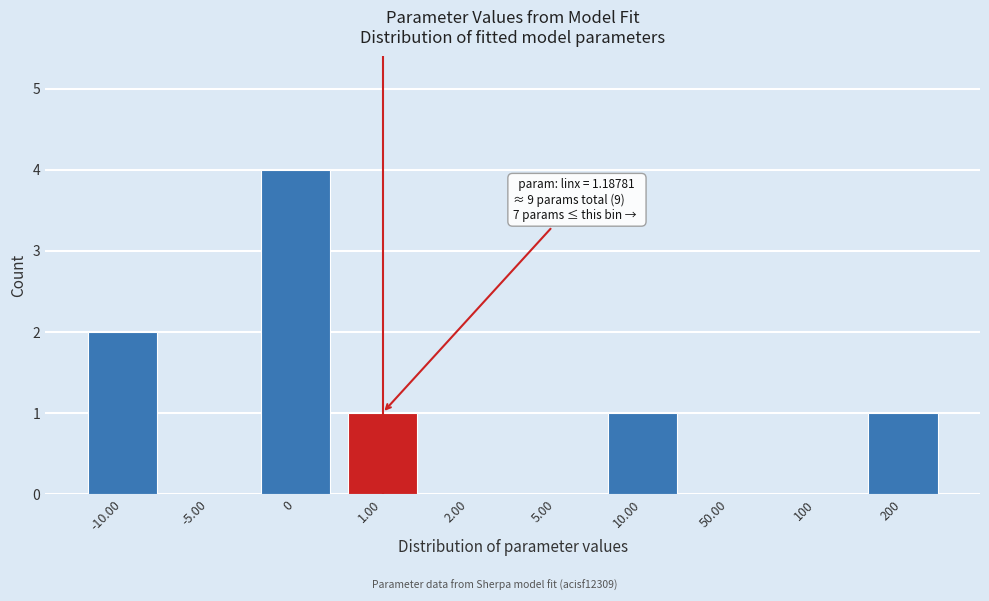

Reading right to left, transcribe all the data shown in this chart.

200=1	100=0	50.00=0	10.00=1	5.00=0	2.00=0	1.00=1	0=4	-5.00=0	-10.00=2